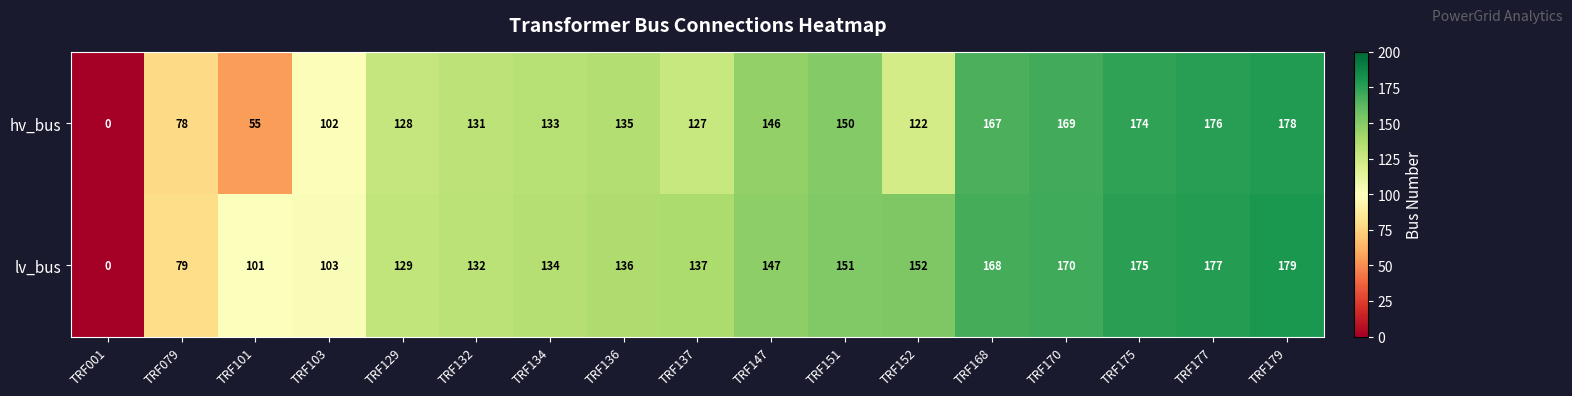

Which series has the largest total across all categories?

lv_bus